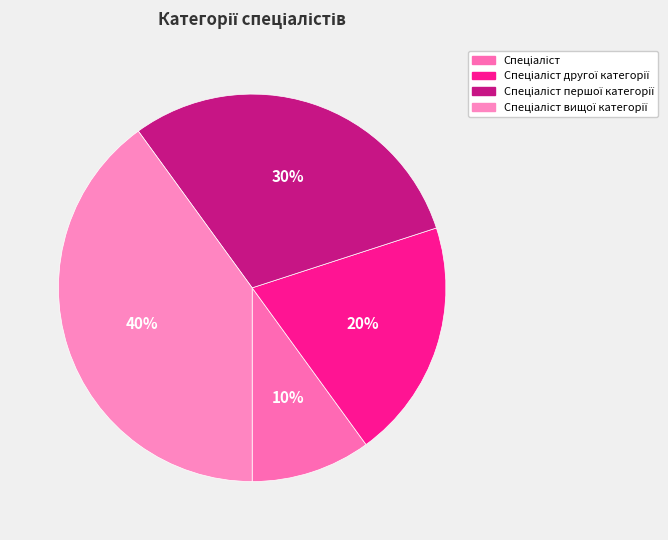

Count the number of slices in the pie.

4